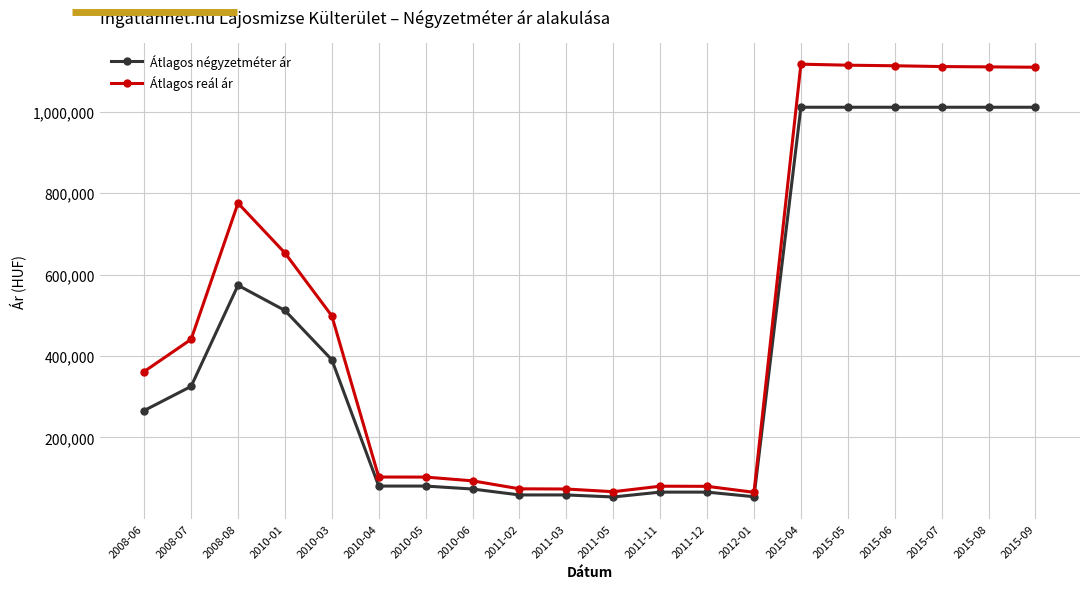

How many distinct data groups are displayed?

2